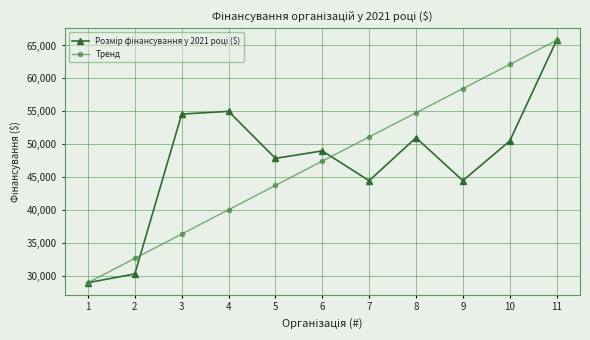

What is the maximum value shown in the chart?

65781.0